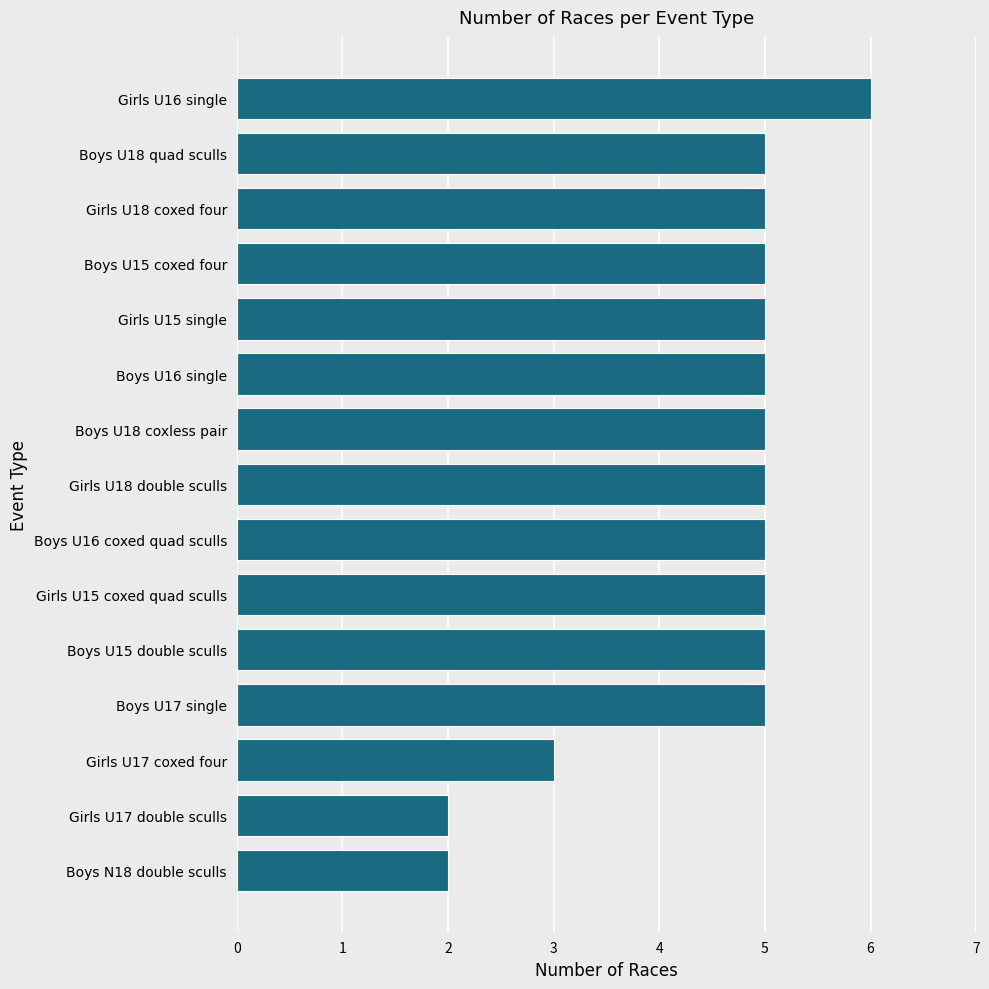

What is the smallest value displayed?

2